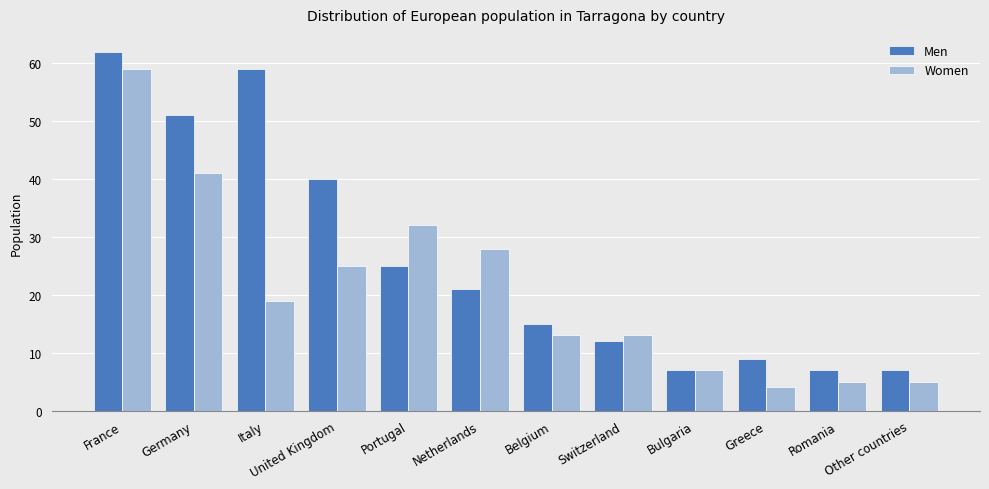

True or false: Men has a value of 7 at Other countries.

True